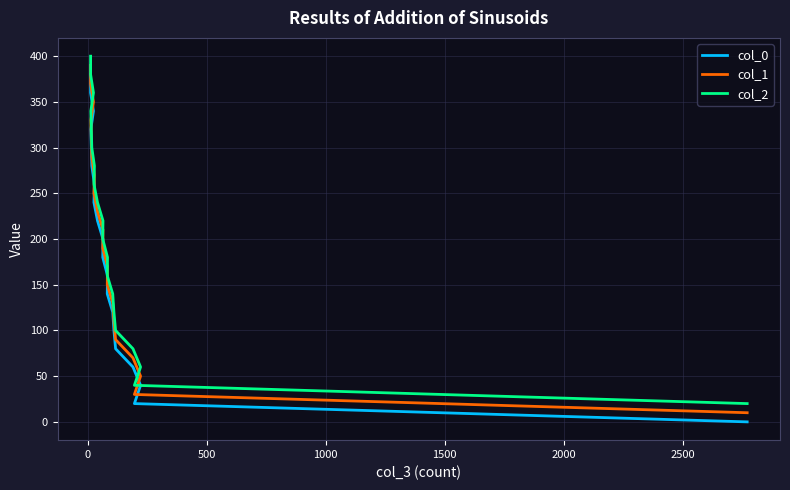

Rank the series by their average value, from highest to lowest.

col_2, col_1, col_0